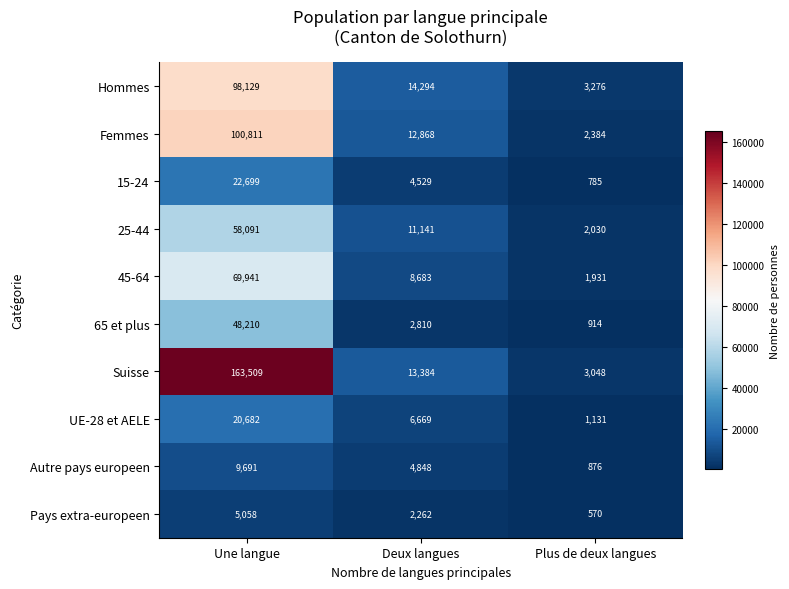

Which series has the largest total across all categories?

Suisse